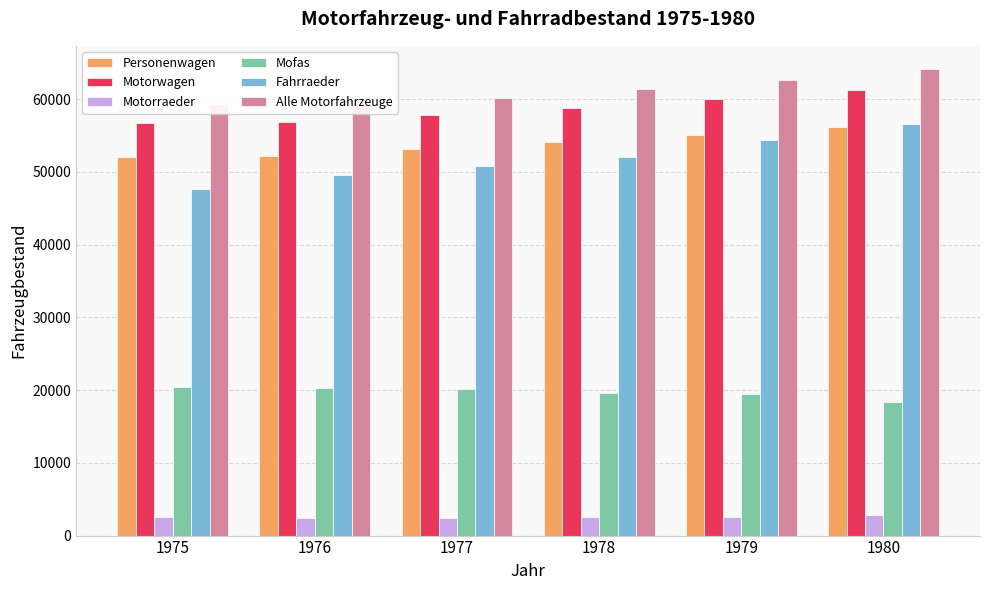

At how many categories does at least one series exceed 44537?

6